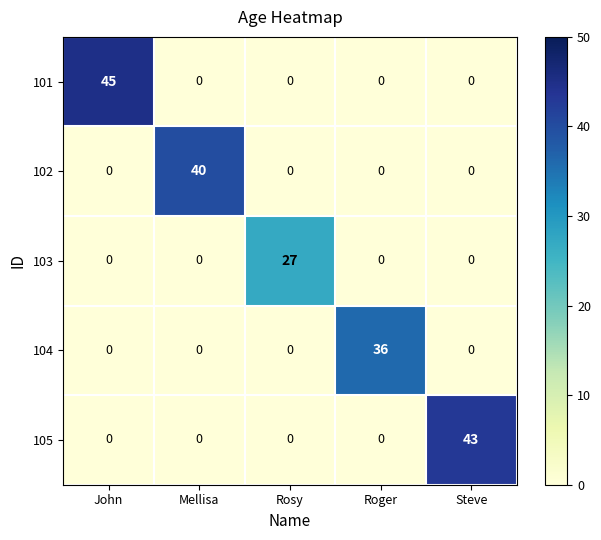

What is the total value across all series at Roger?

36